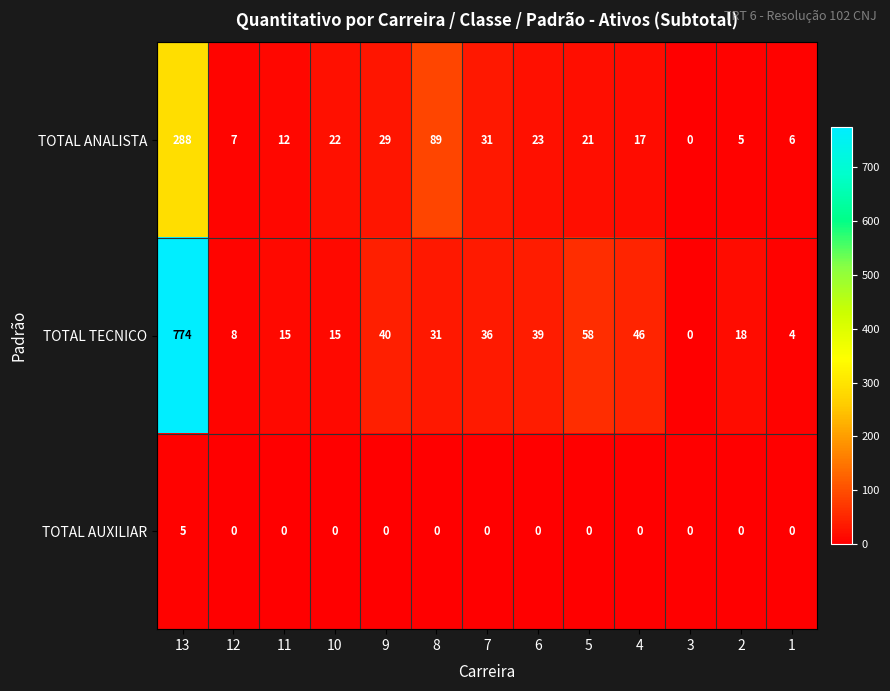

Which series has the largest total across all categories?

TOTAL TECNICO